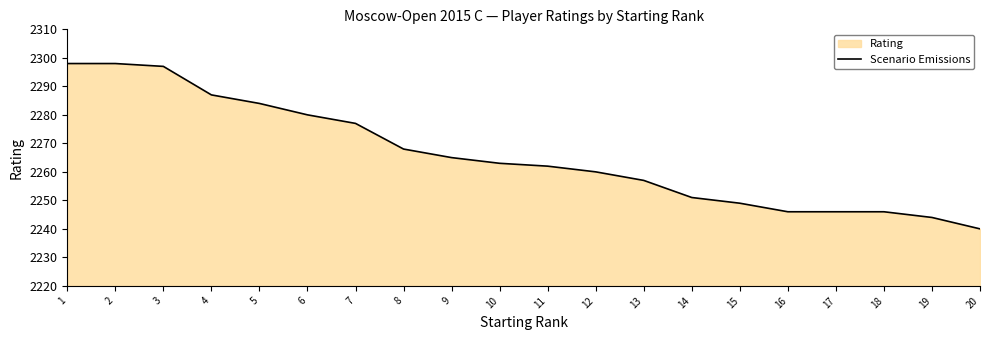

How many data points are above 2263?

9